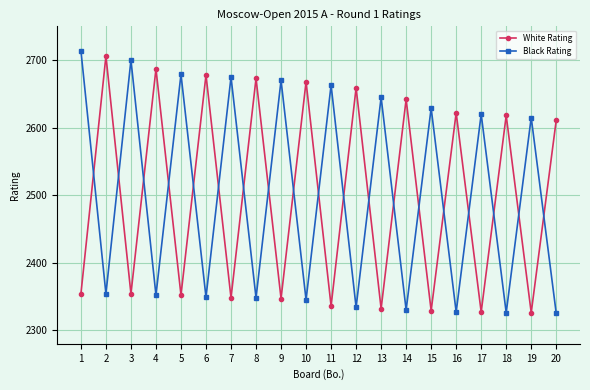

How many data points does each series have?

20